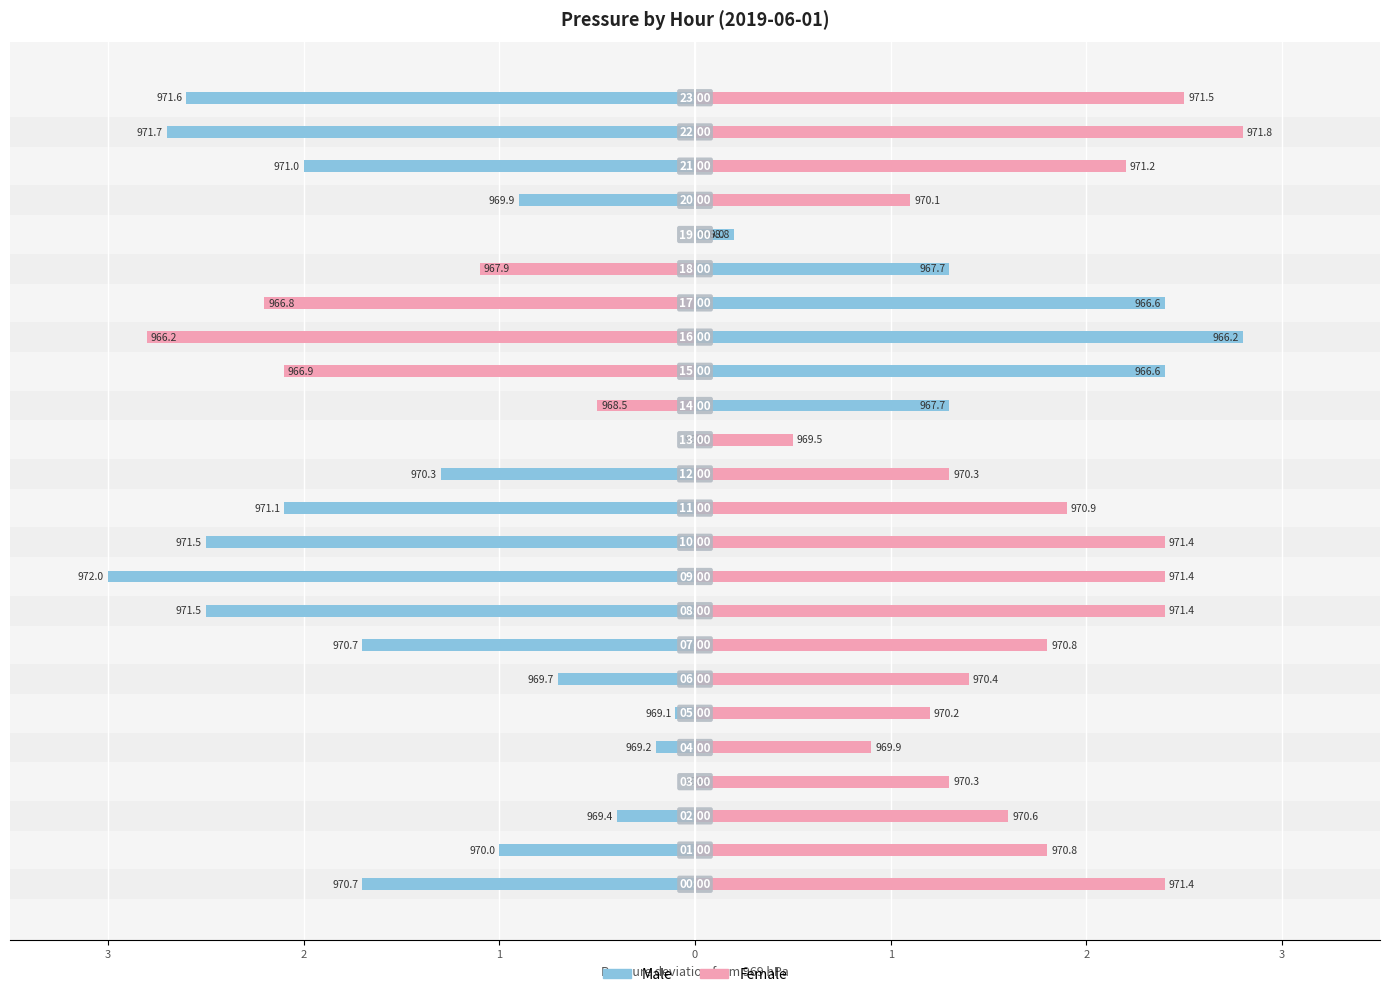

Rank the series at 20 from lowest to highest value.

Male, Female